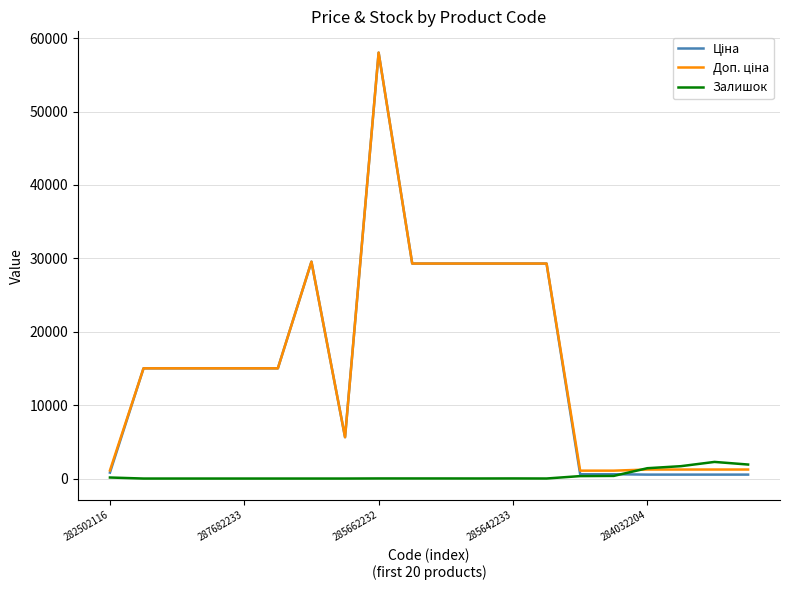

What is the maximum value shown in the chart?

58037.0